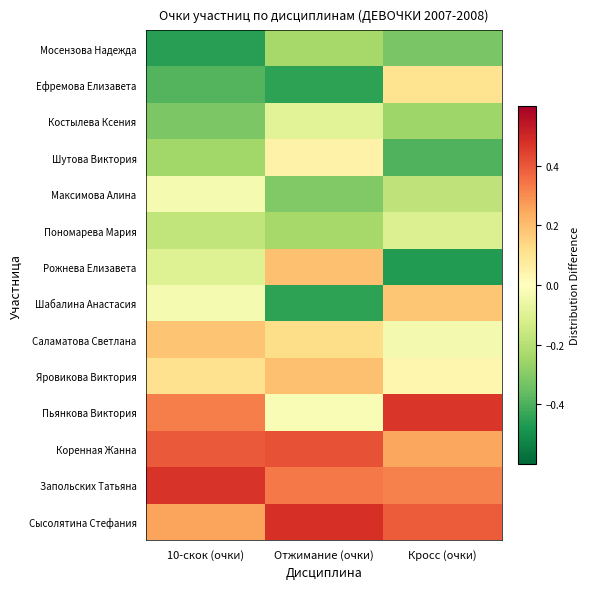

Rank the series at Отжимание (очки) from lowest to highest value.

Ефремова Елизавета, Шабалина Анастасия, Максимова Алина, Мосензова Надежда, Пономарева Мария, Костылева Ксения, Пьянкова Виктория, Шутова Виктория, Саламатова Светлана, Рожнева Елизавета, Яровикова Виктория, Запольских Татьяна, Коренная Жанна, Сысолятина Стефания